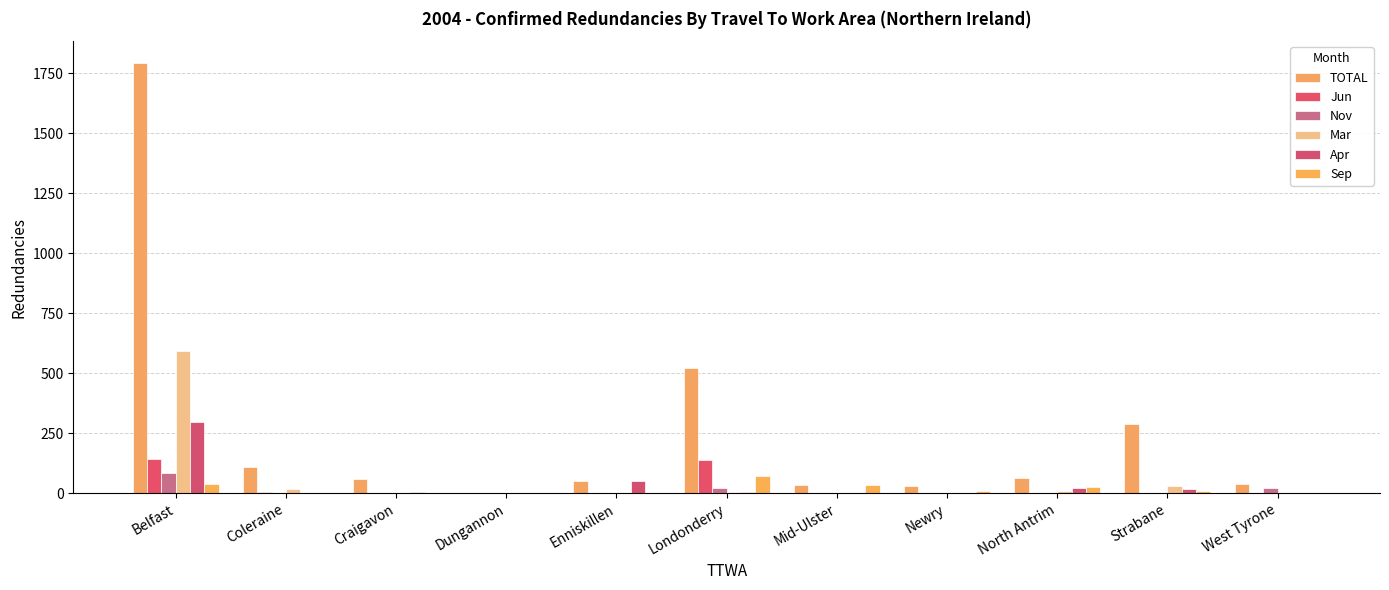

How many series are shown in this chart?

6